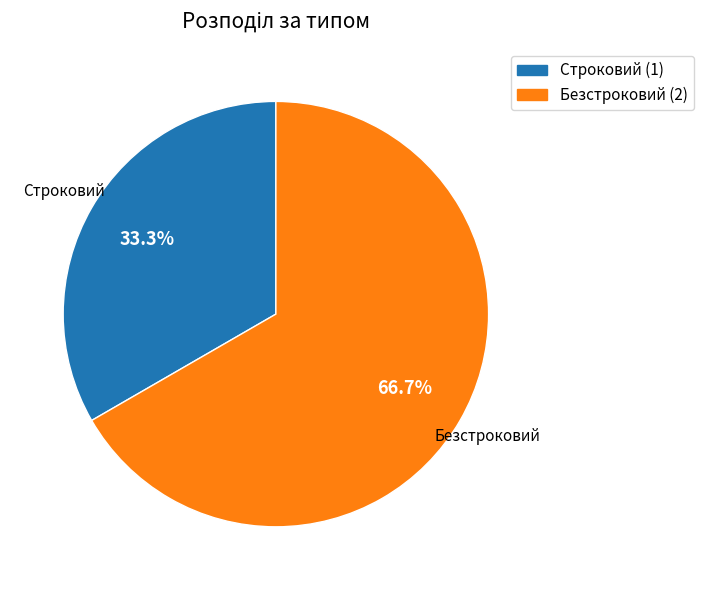

Combined, do Безстроковий and Строковий account for over 50%?

Yes